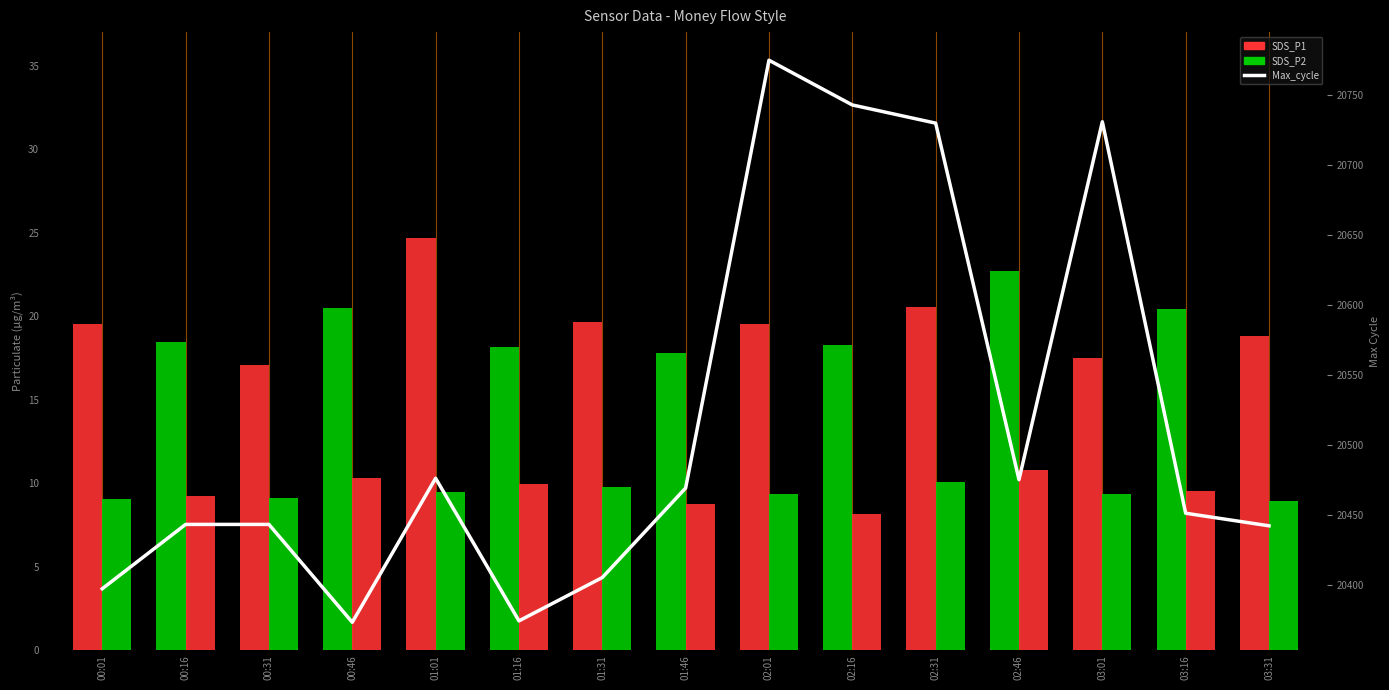

What is the smallest value displayed?

20373